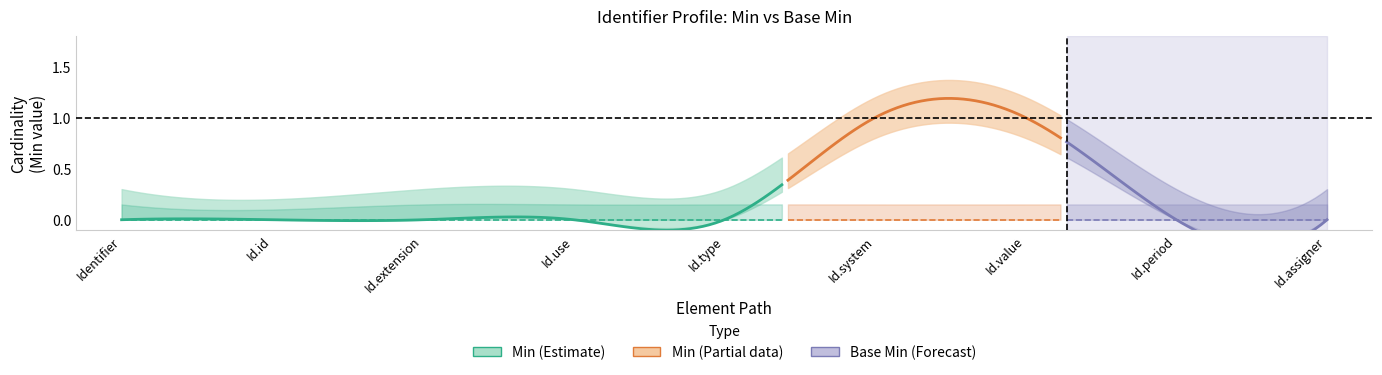

Between Identifier.assigner and Identifier.value, which is larger?

Identifier.value